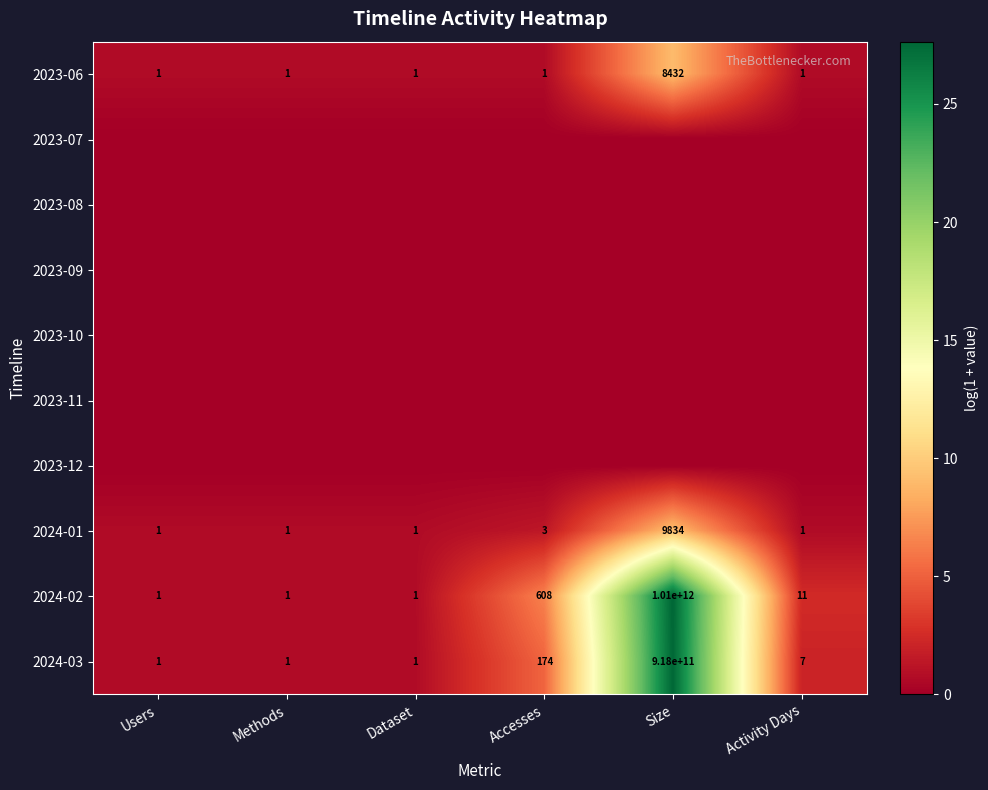

The 2024-03 series shows 499934125714 at Size. True or false?

False